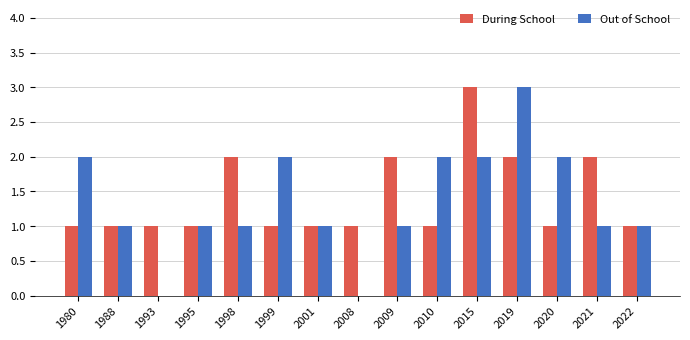

Reading right to left, transcribe all the data shown in this chart.

During School: 2022=1	2021=2	2020=1	2019=2	2015=3	2010=1	2009=2	2008=1	2001=1	1999=1	1998=2	1995=1	1993=1	1988=1	1980=1
Out of School: 2022=1	2021=1	2020=2	2019=3	2015=2	2010=2	2009=1	2008=0	2001=1	1999=2	1998=1	1995=1	1993=0	1988=1	1980=2